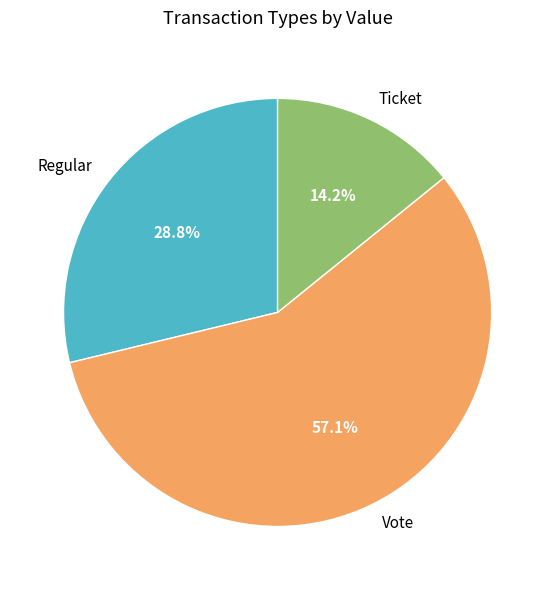

Does Vote represent more than half of the total?

Yes